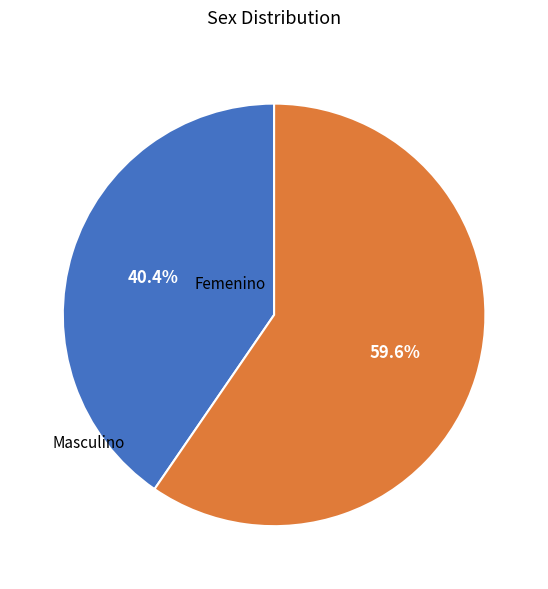

Approximately how many times larger is the value at Masculino compared to Femenino?

0.7